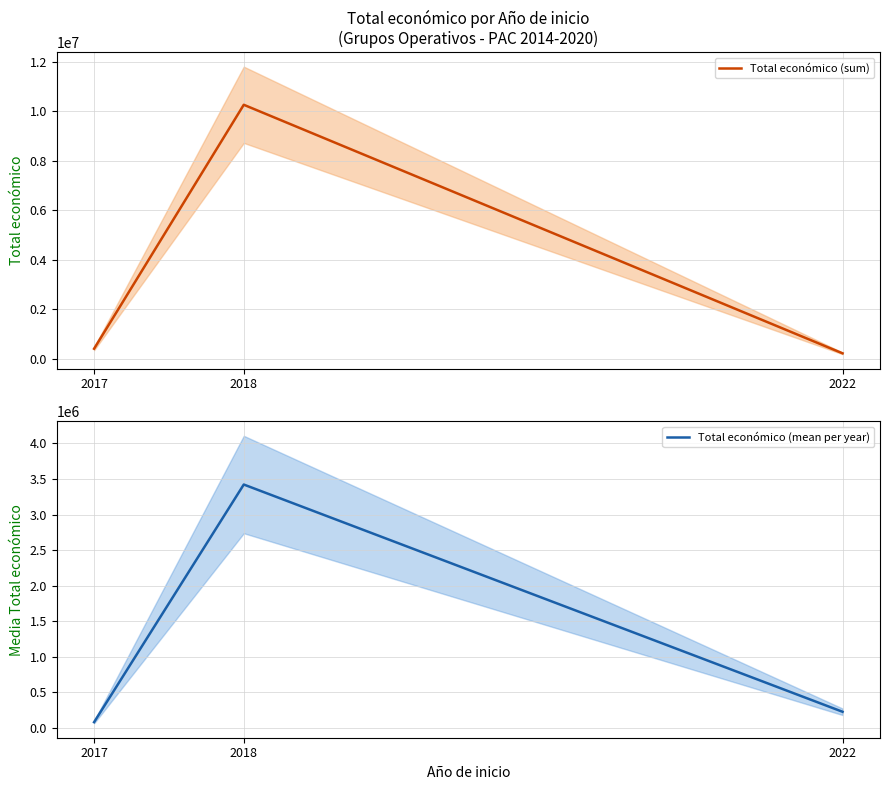

Is this an area chart (filled region under the line)?

No